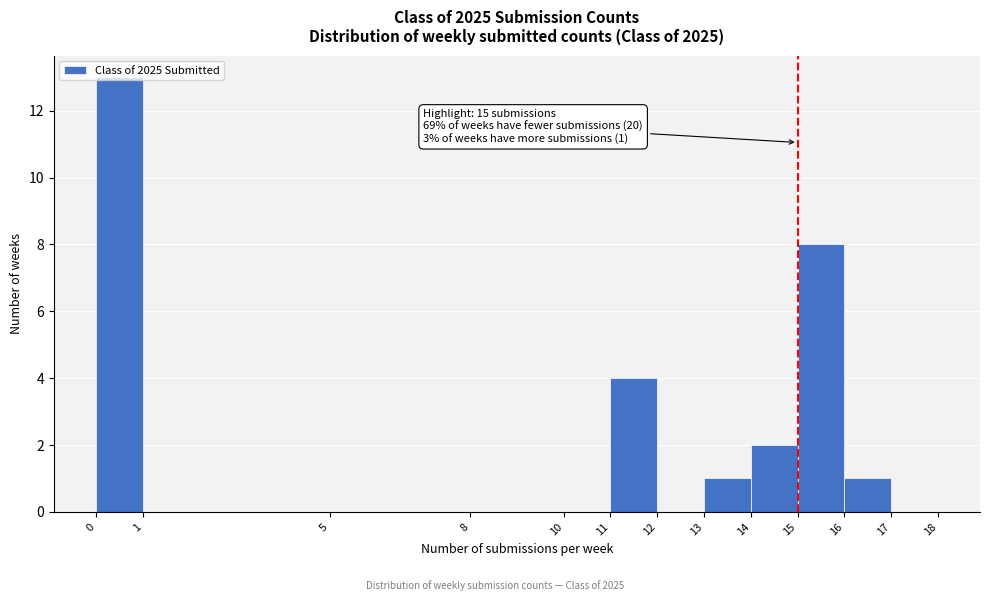

Which range on the x-axis has the tallest bar?

0 to 1